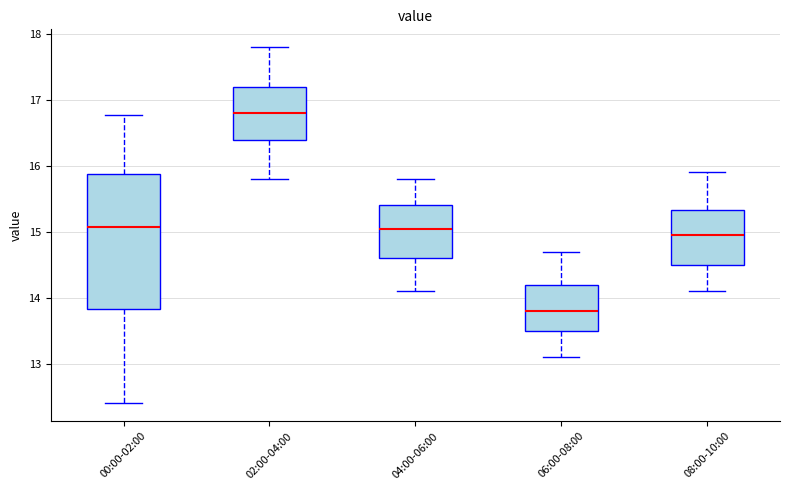

Which box is the tallest, from its lower edge to its upper edge?

00:00-02:00